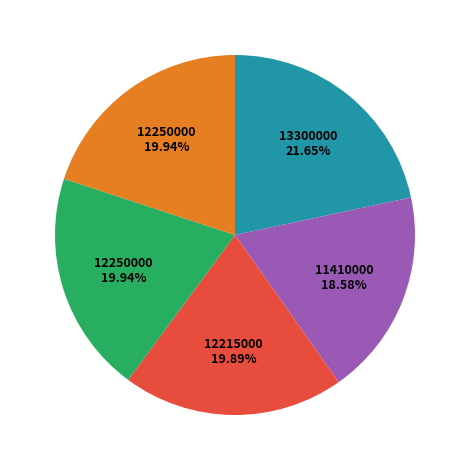

Is there any slice that represents more than half of the pie?

No